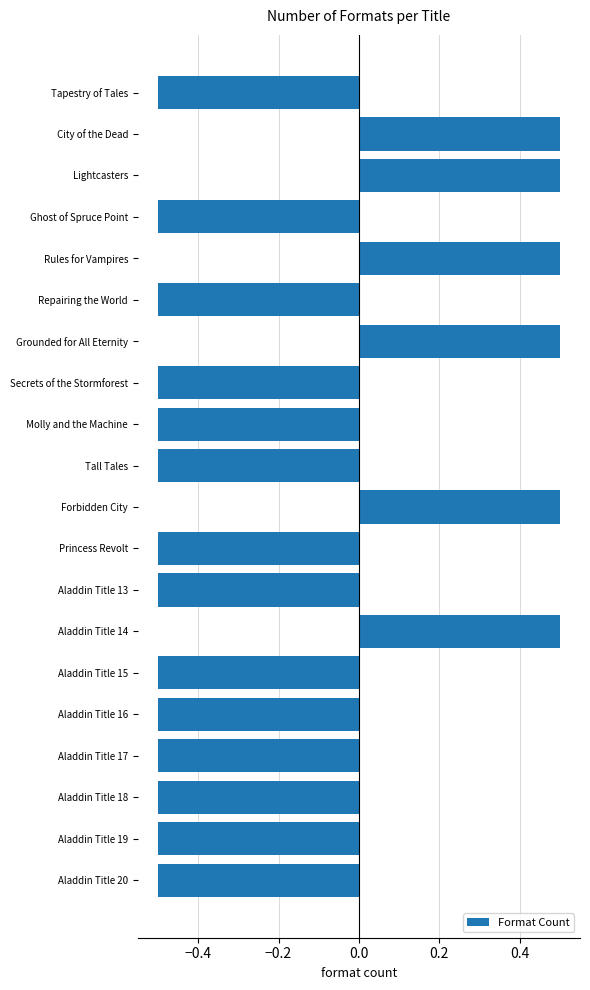

The value at Tapestry of Tales is -0.3. True or false?

False